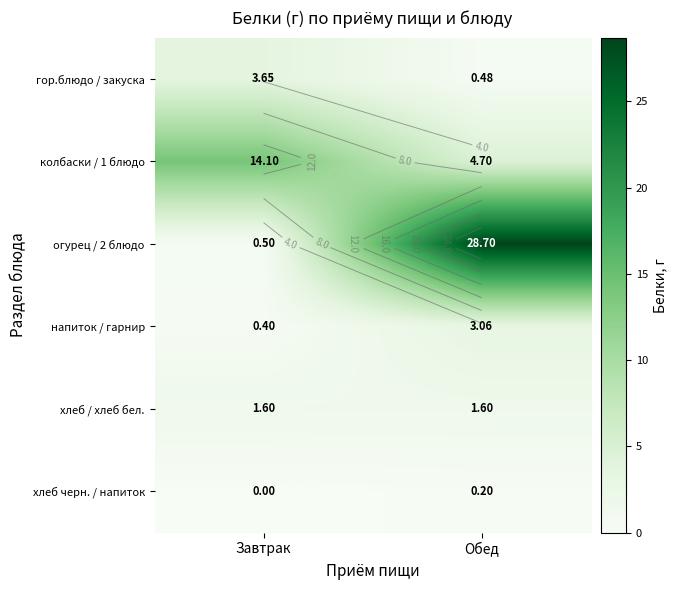

Where does the гор.блюдо / закуска series first go above 3?

Завтрак